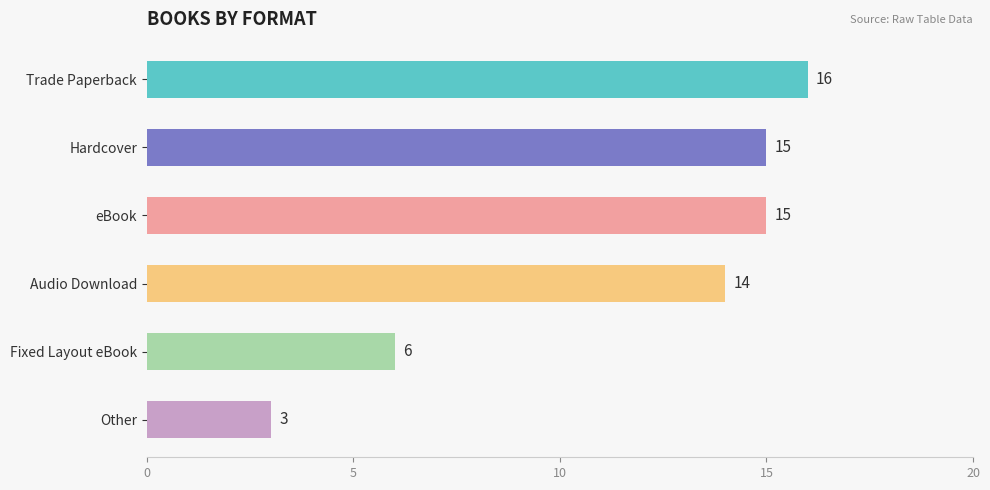

What is the change in value from Fixed Layout eBook to Other?

-3